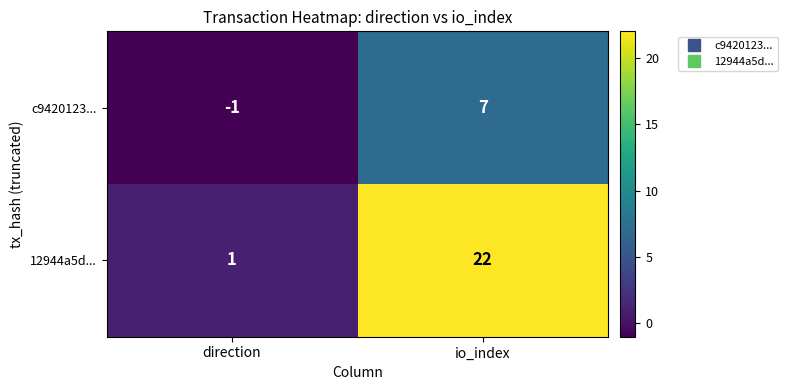

What is the difference between the c9420123... values at direction and io_index?

8